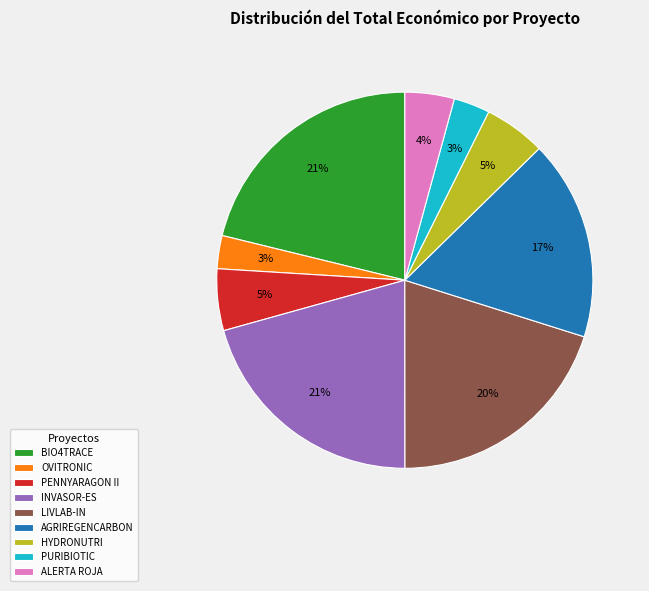

Count the number of slices in the pie.

9